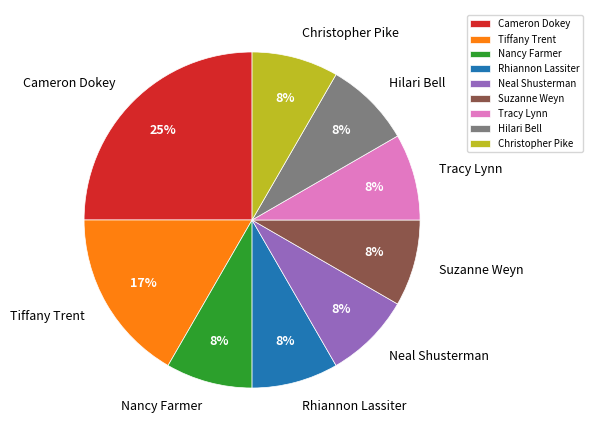

To the nearest percent, what portion does Nancy Farmer represent?

8%